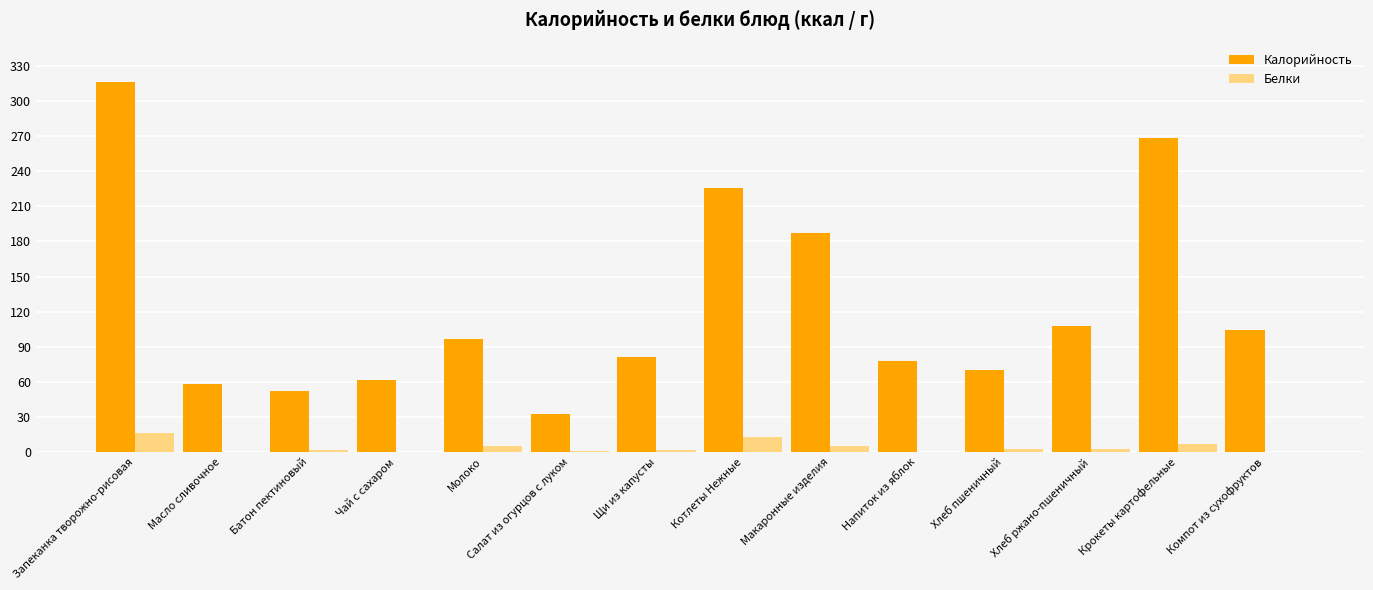

Which series has the largest total across all categories?

Калорийность